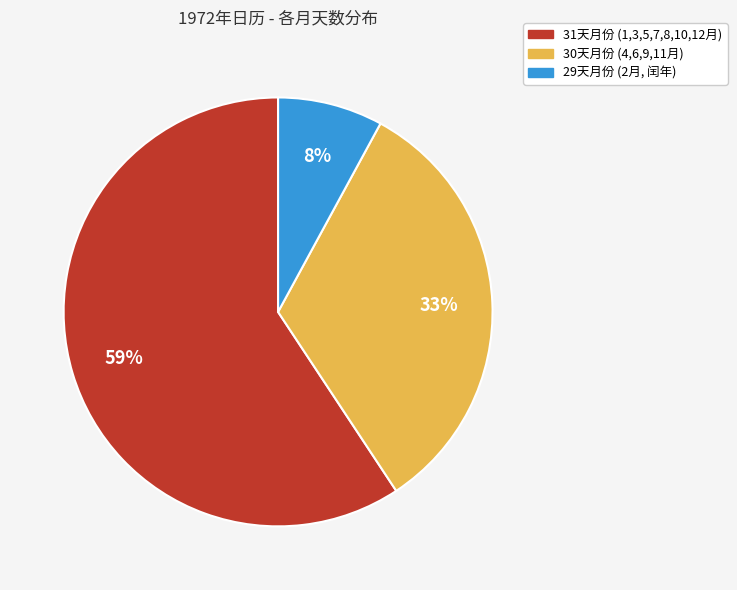

To the nearest percent, what is the difference between the largest and smallest slice percentages?

51%